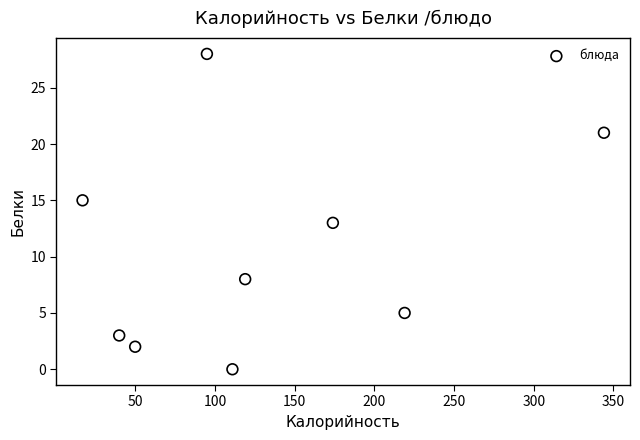

What is the average X value?

130